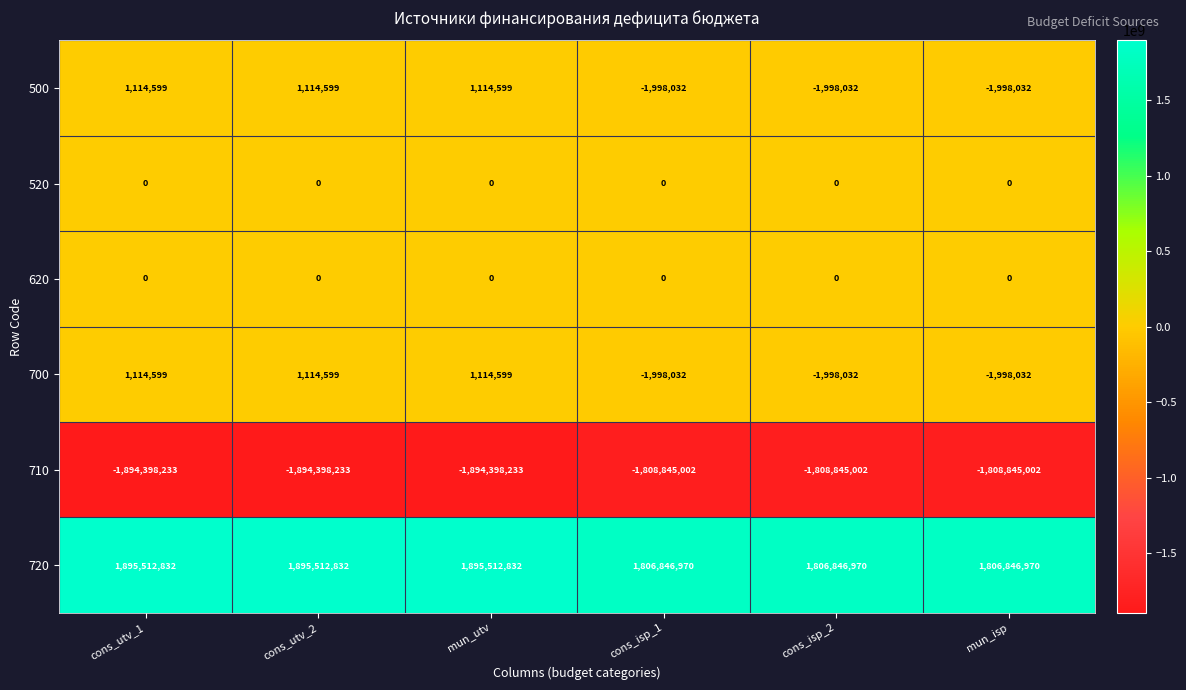

Count the number of categories in the chart.

6